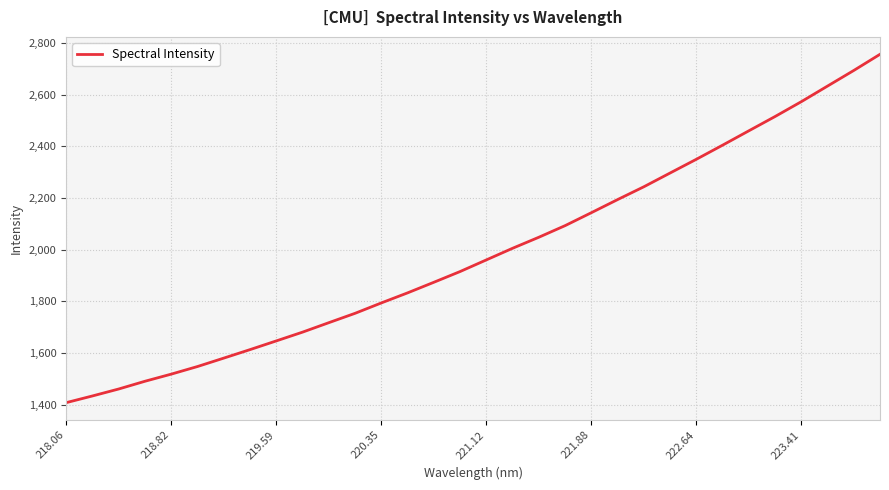

What is the difference between the maximum and minimum values?

1348.1